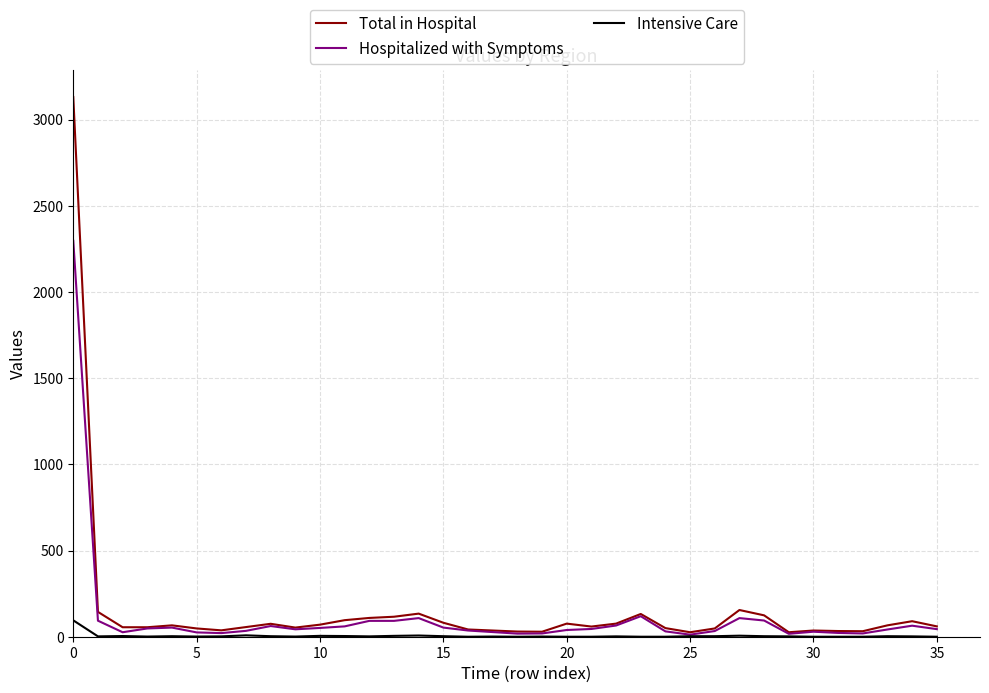

What is the maximum value for Total in Hospital?

3131